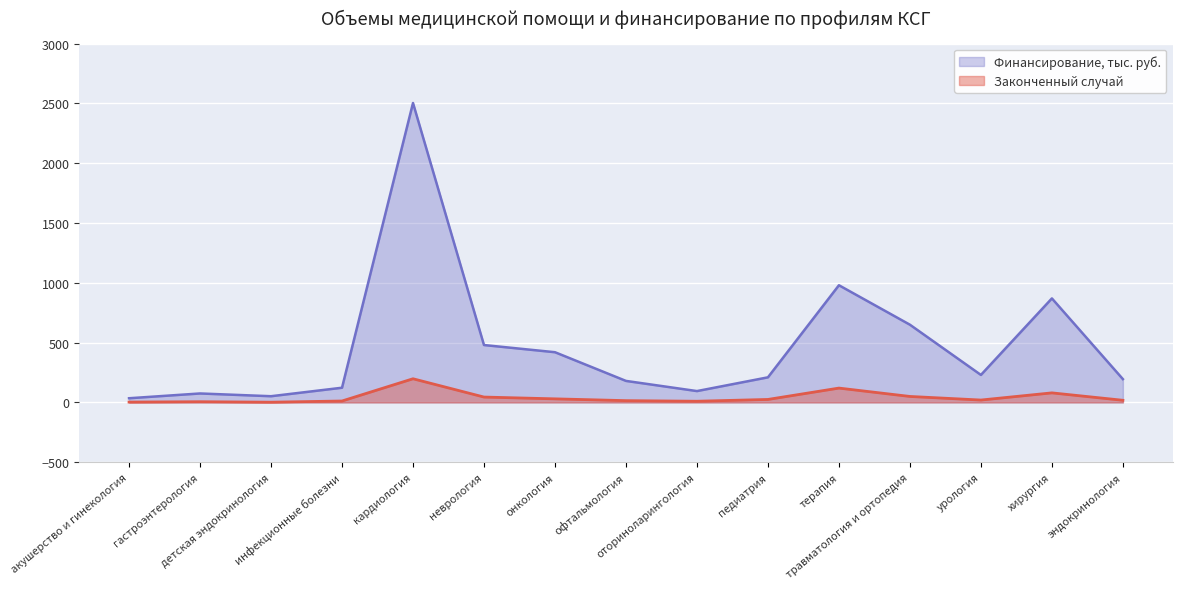

What is the lowest value of the Финансирование, тыс. руб. series?

35